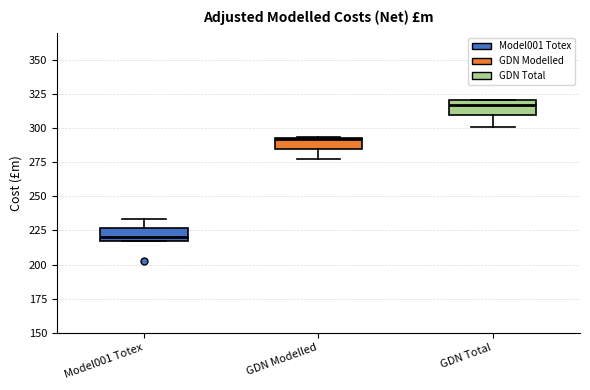

Reading left to right, read every box against the y-axis: the position of its median line, the range the box covers, and the ends of its whiskers. The values are not printed on the chart, so give them approximately, as read against the axis.

Model001 Totex: median 220, box 215 to 225, whiskers 215 to 235
GDN Modelled: median 290, box 285 to 295, whiskers 280 to 295
GDN Total: median 315, box 310 to 320, whiskers 300 to 320